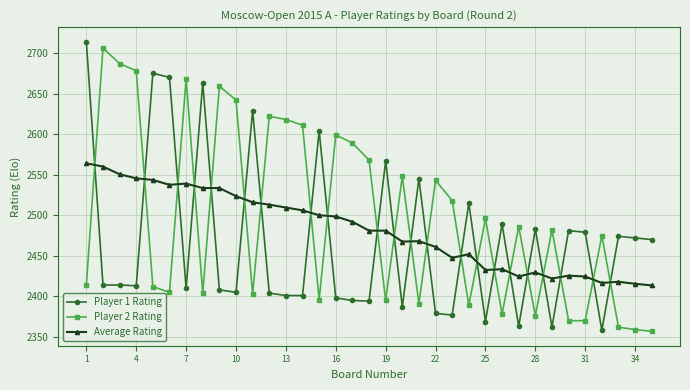

What is the difference between the maximum and minimum values in the Average Rating series?

150.5